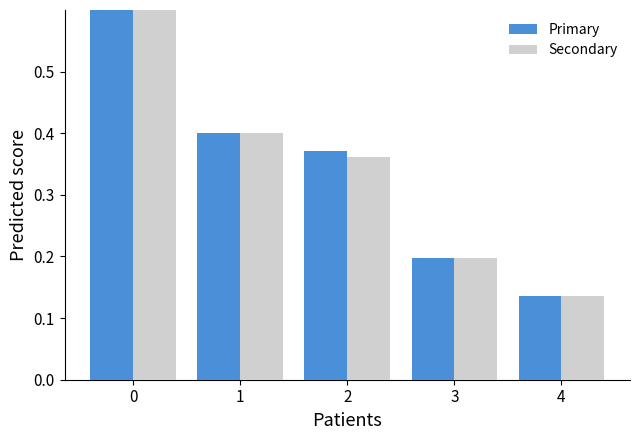

How many distinct data groups are displayed?

2